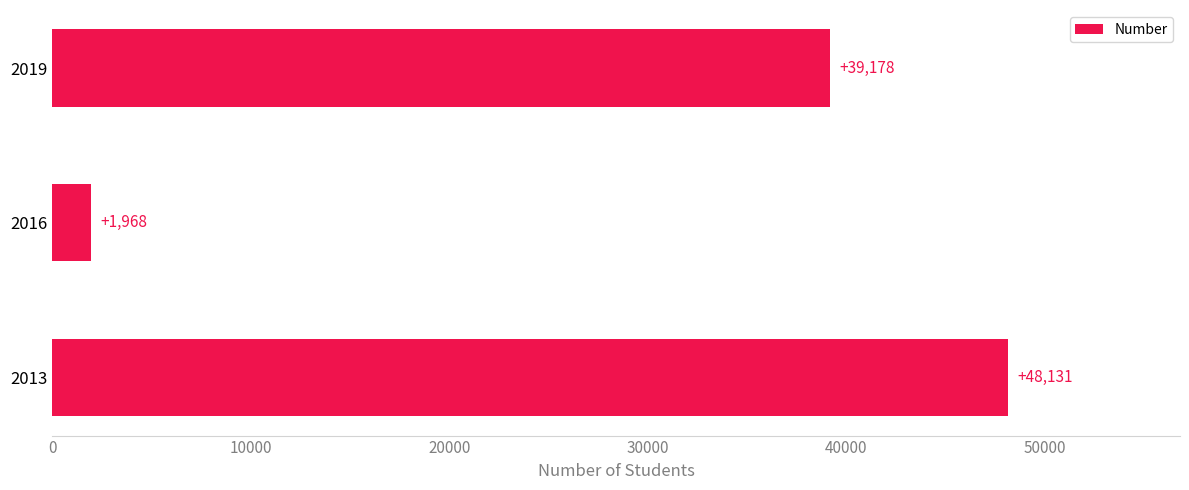

What is the sum of all values?

89277